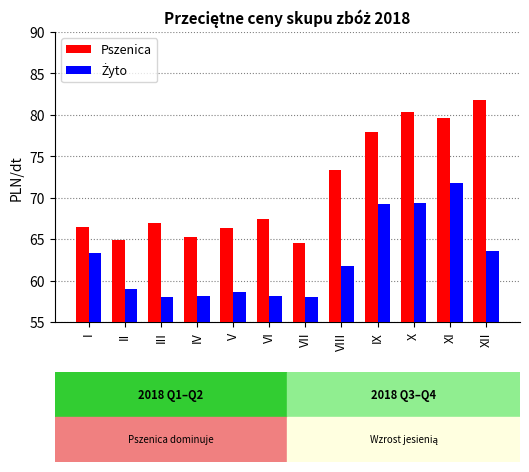

At which label is Pszenica closest to 73?

VIII